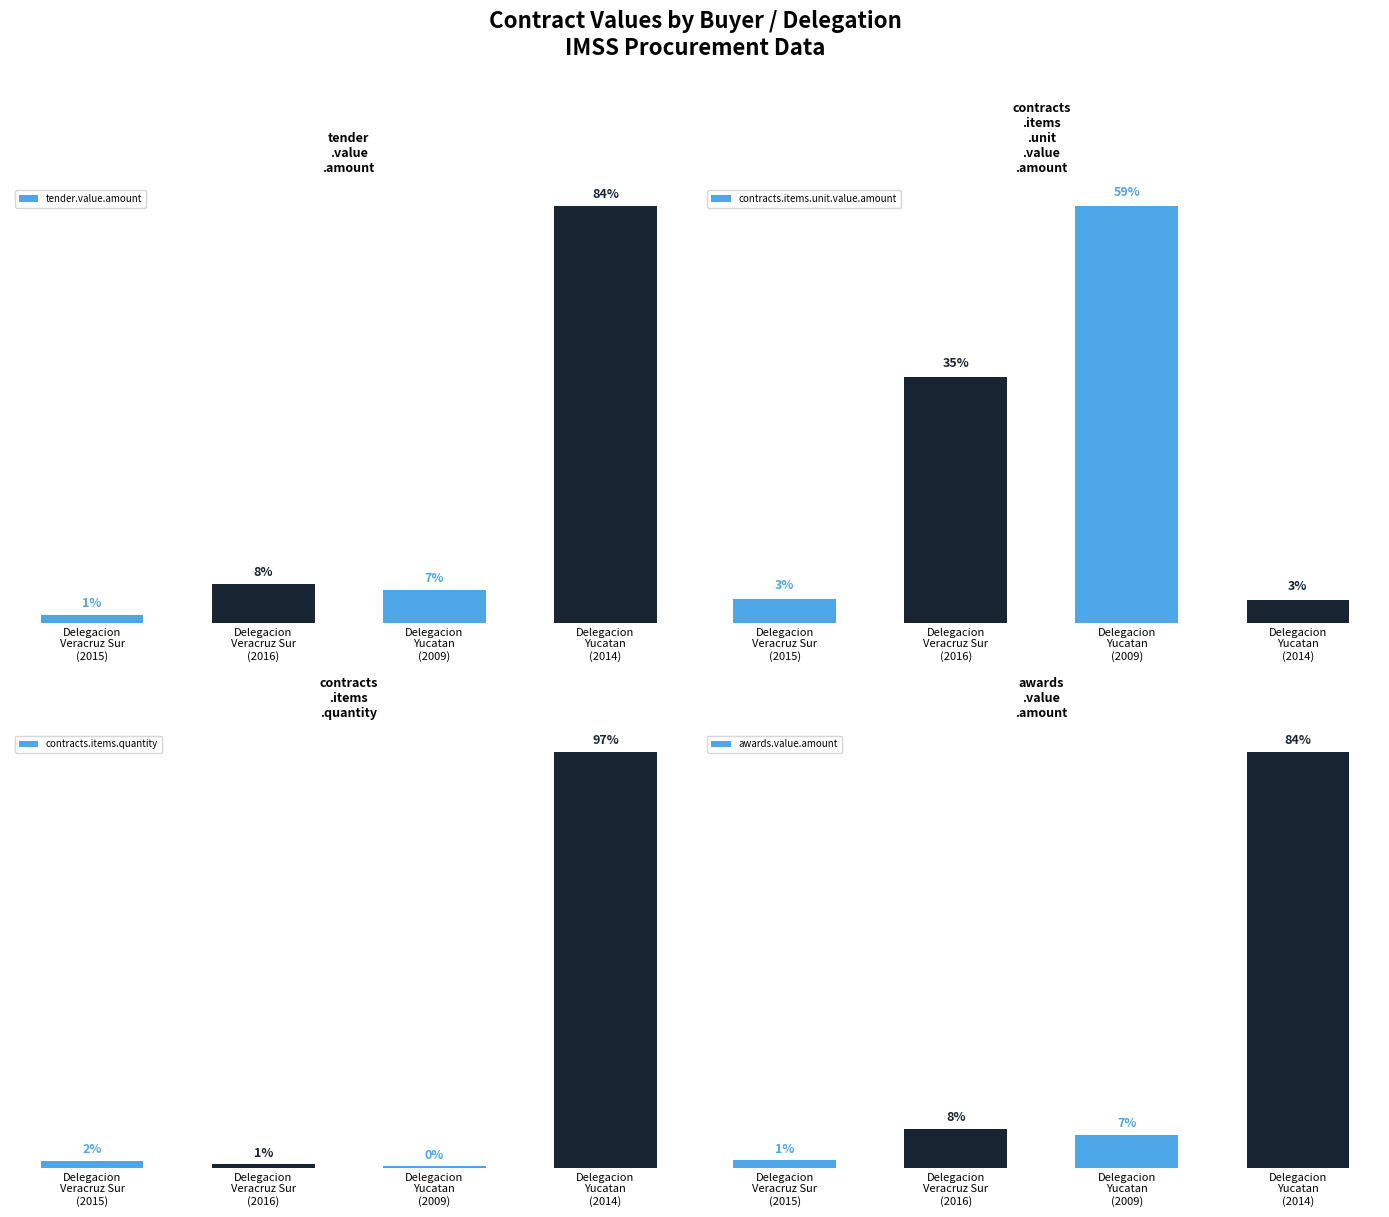

At how many categories does at least one series exceed 6924?

1